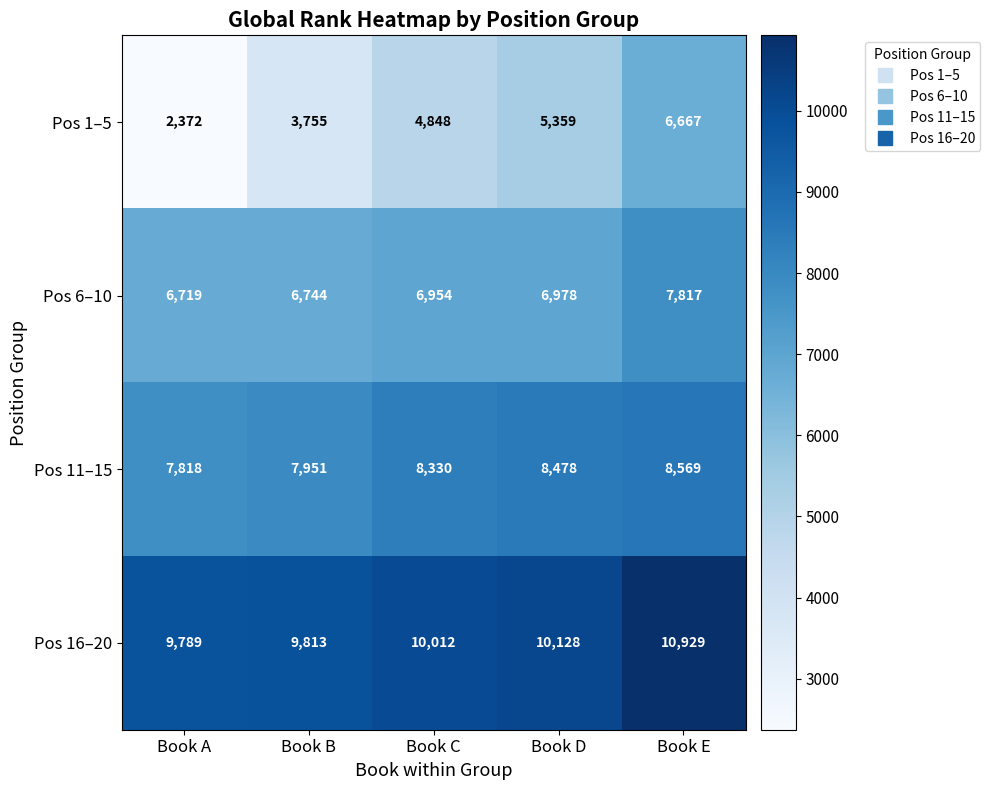

What is the spread (max minus min) of values at Book B?

6058